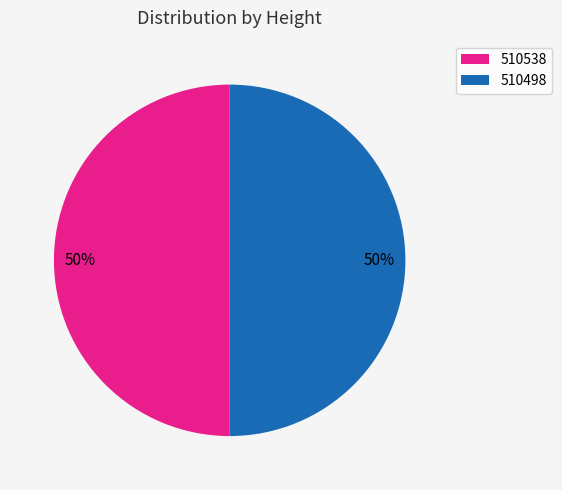

To the nearest percent, what is the average slice percentage?

50%